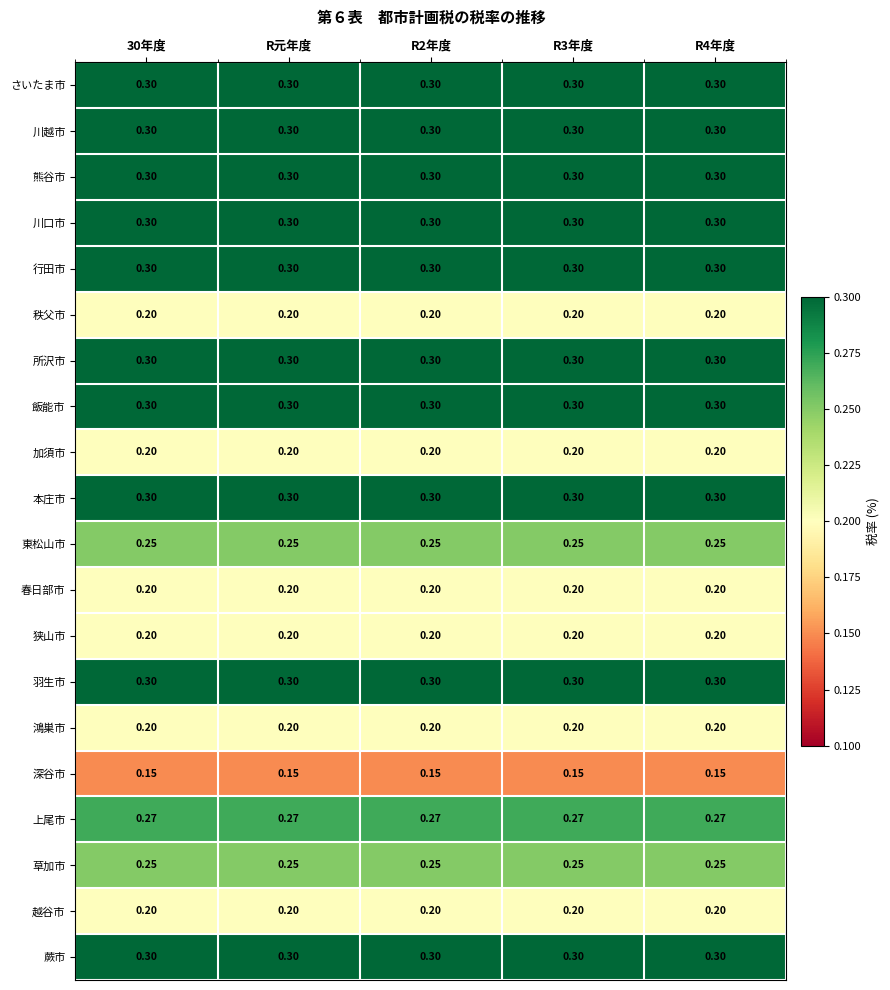

Is the value of 東松山市 at R2年度 greater than the value of 蕨市 at R元年度?

No